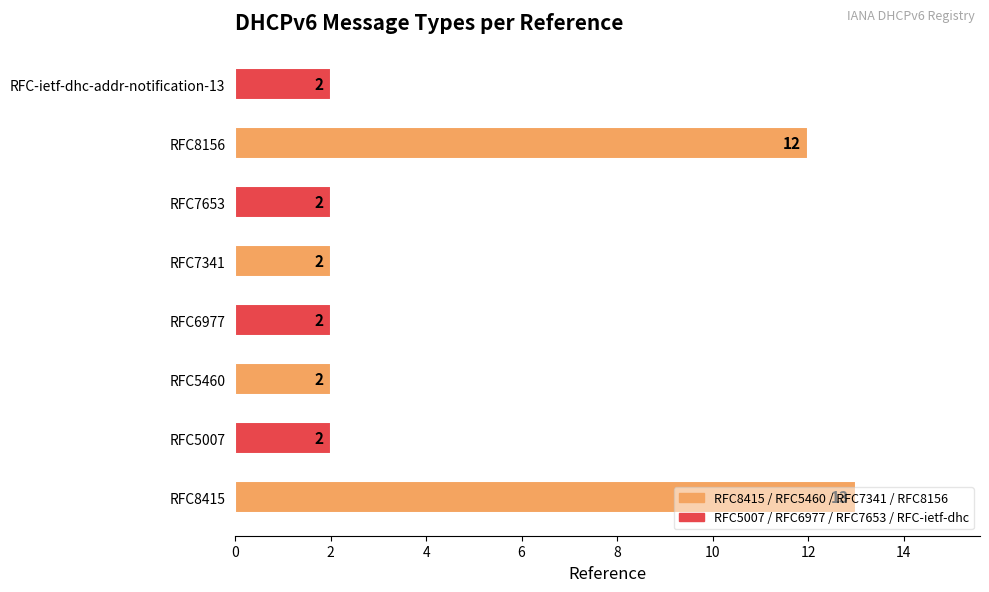

The chart shows a value of 2 at RFC5007. True or false?

True